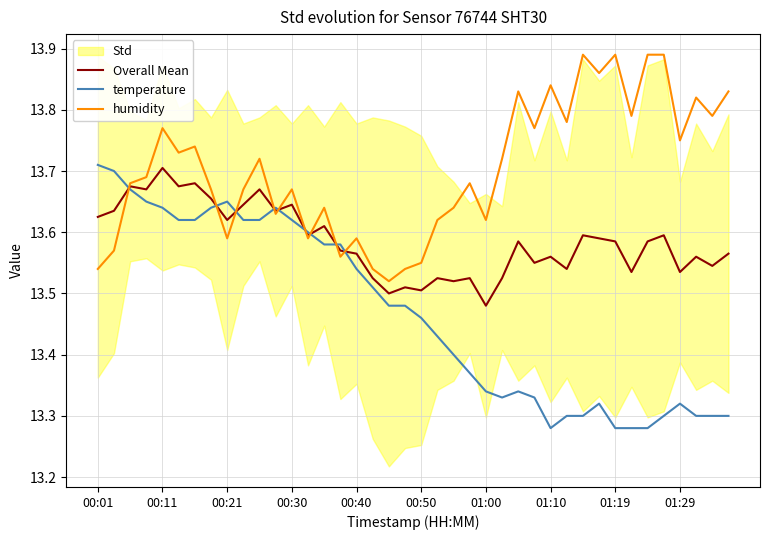

What position from the left is 00:01?

1